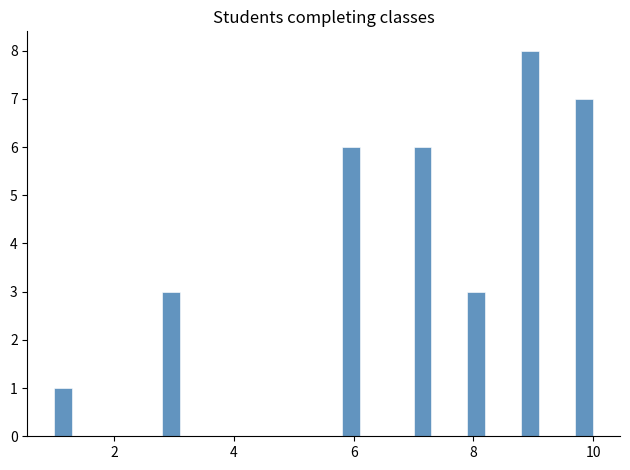

Read against the x-axis, roughly where is the centre of the tallest bar?

9.0